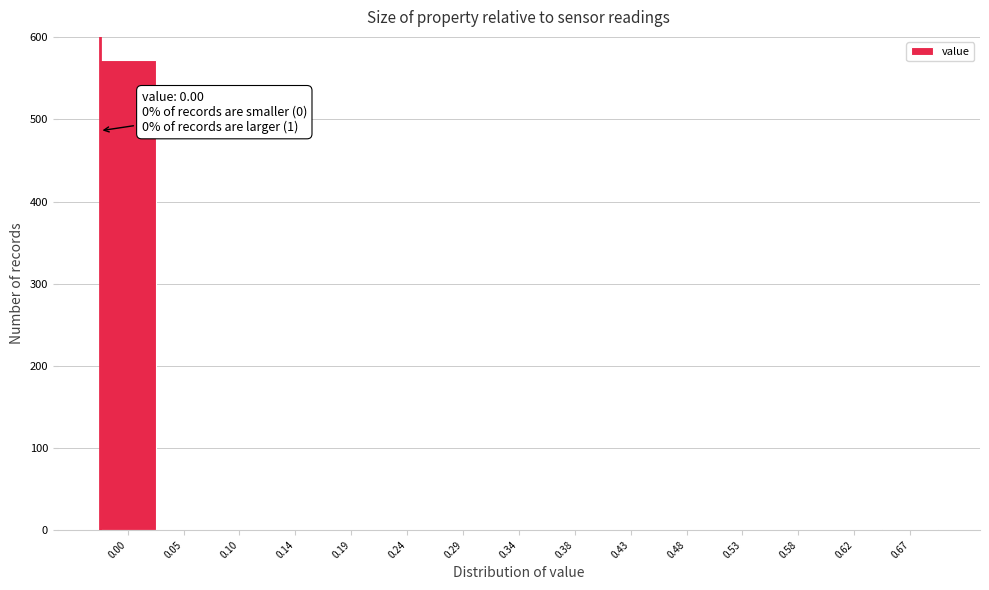

What is the sum of all values?

573